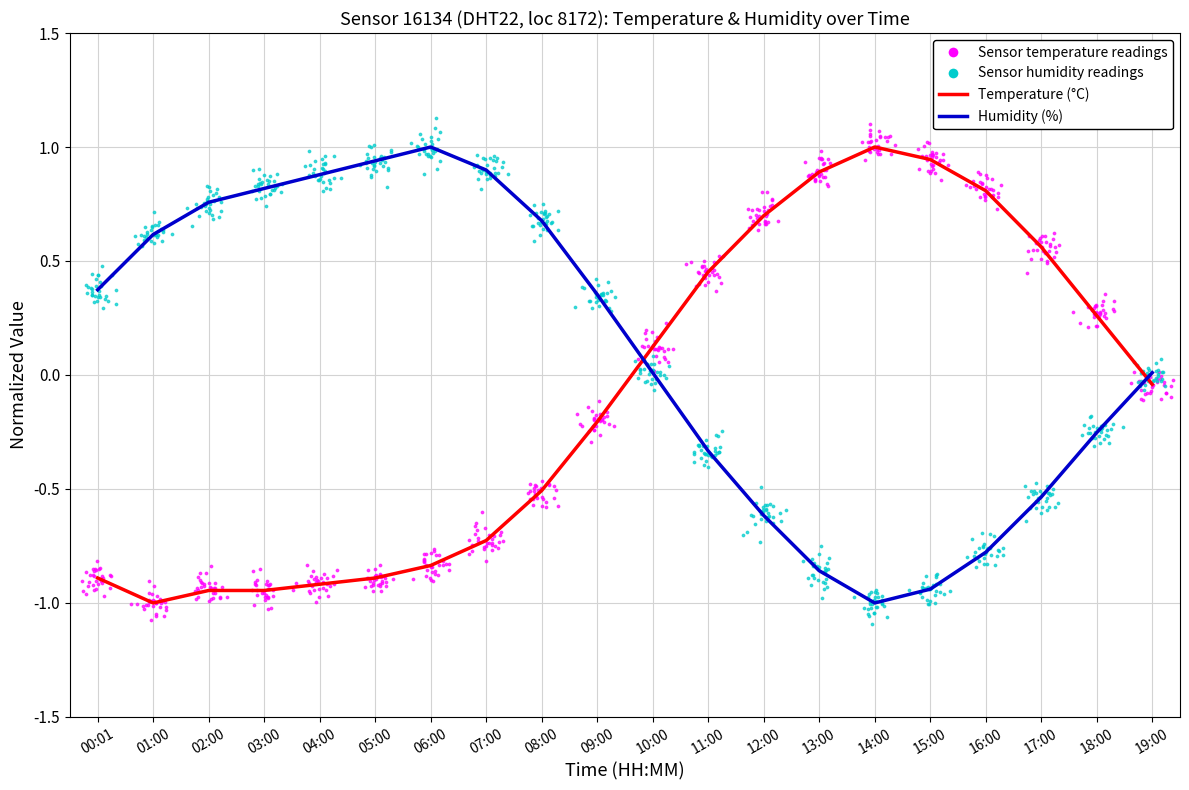

At how many categories does at least one series exceed 0?

20